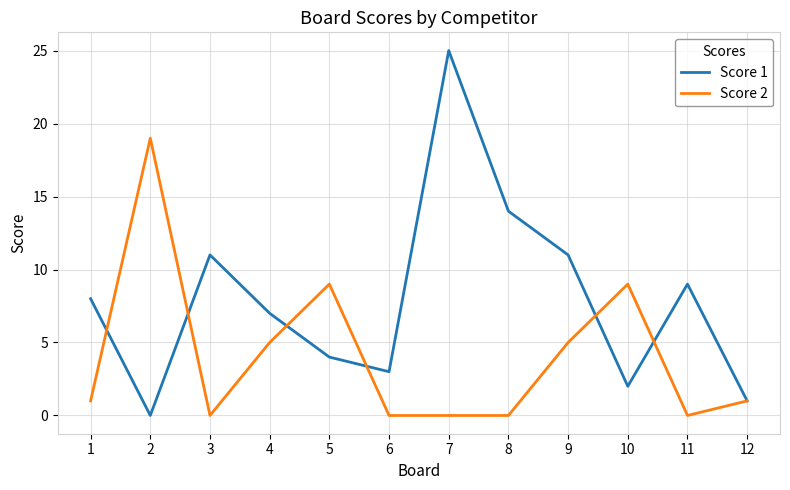

Reading left to right, extract all data points from this chart.

Score 1: 8	0	11	7	4	3	25	14	11	2	9	1
Score 2: 1	19	0	5	9	0	0	0	5	9	0	1